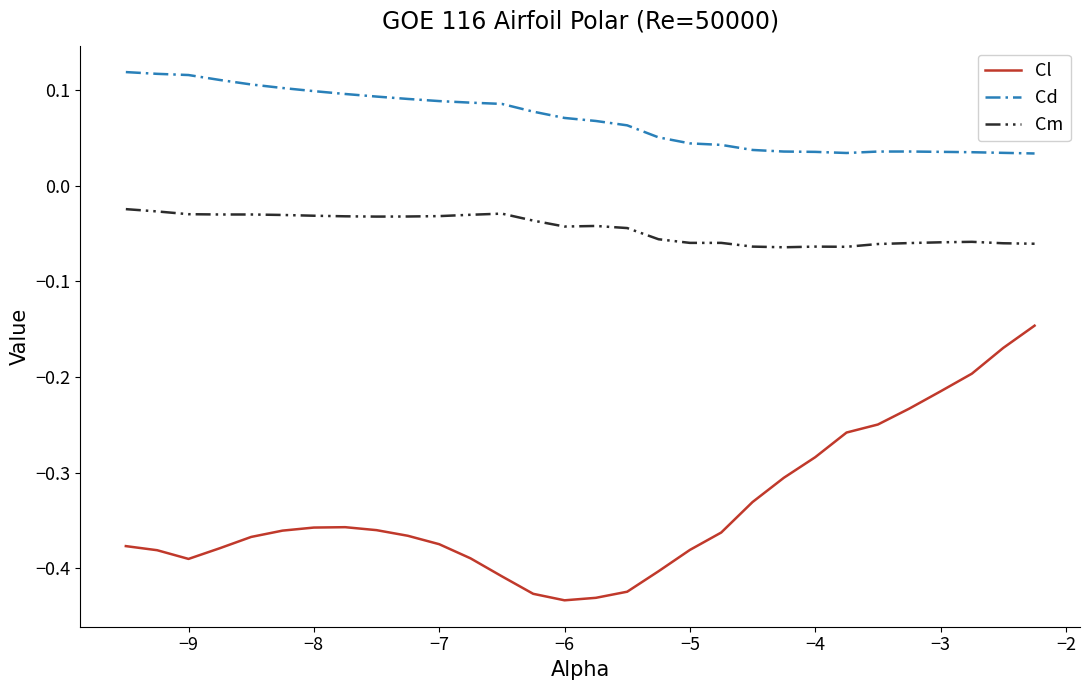

Which series has the largest range (max minus min)?

Cl